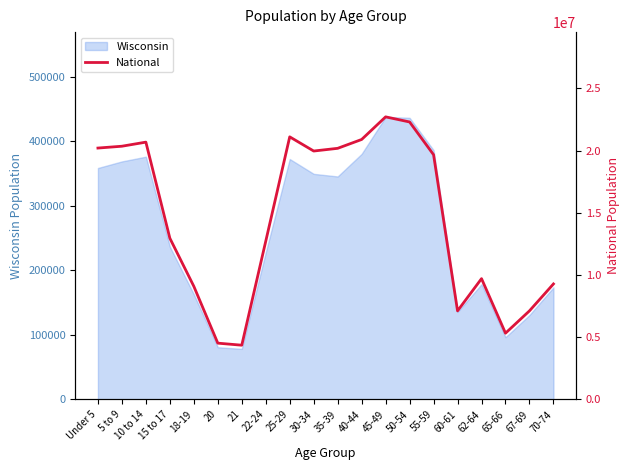

Does the chart have visible grid lines?

No